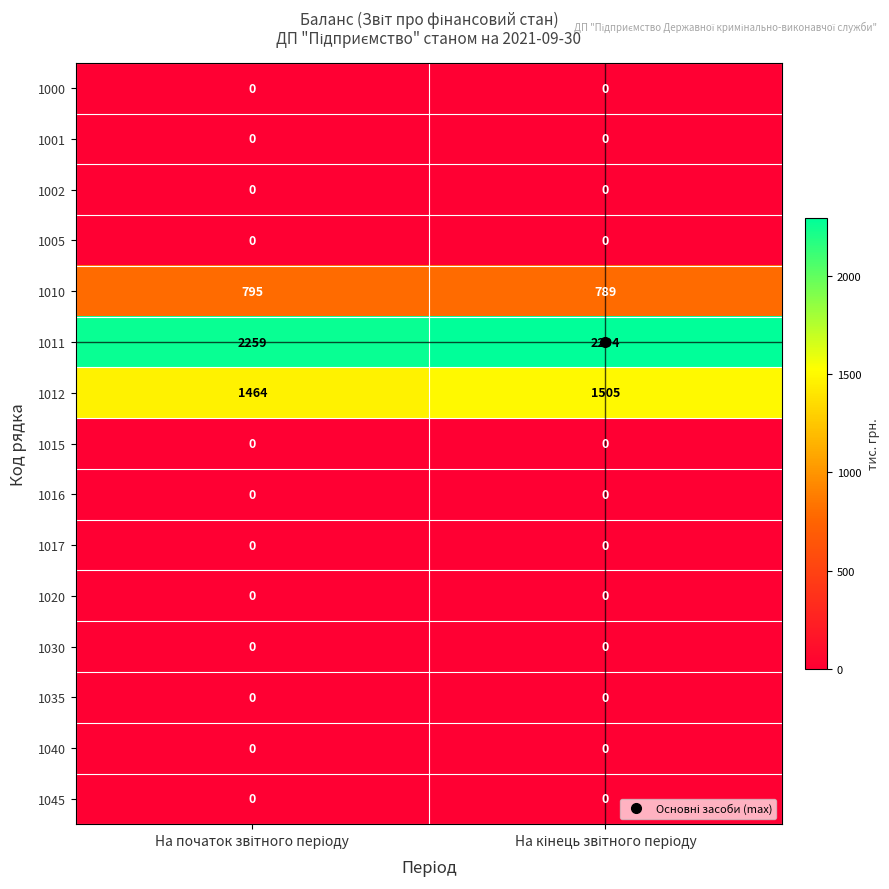

What is the greatest value displayed?

2294